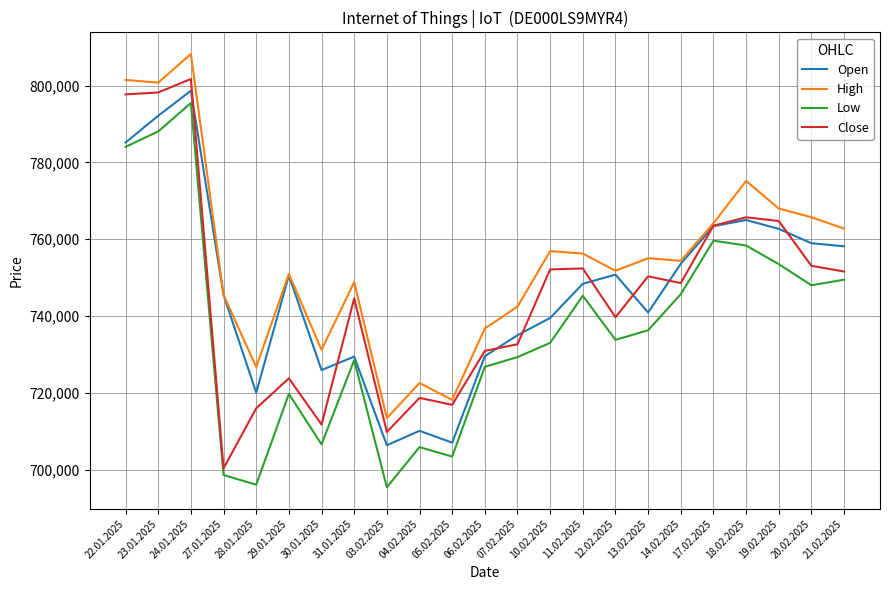

Does the chart display data point markers on the line(s)?

No